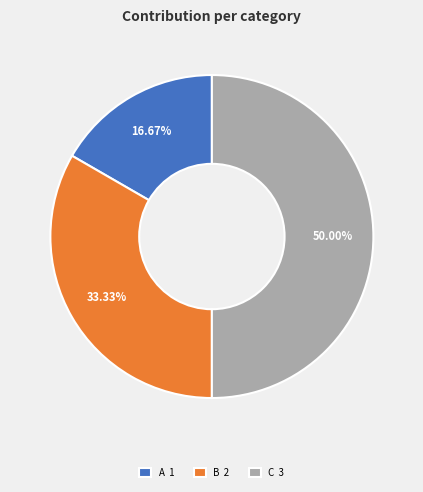

Between C 3 and B 2, which is larger?

C 3